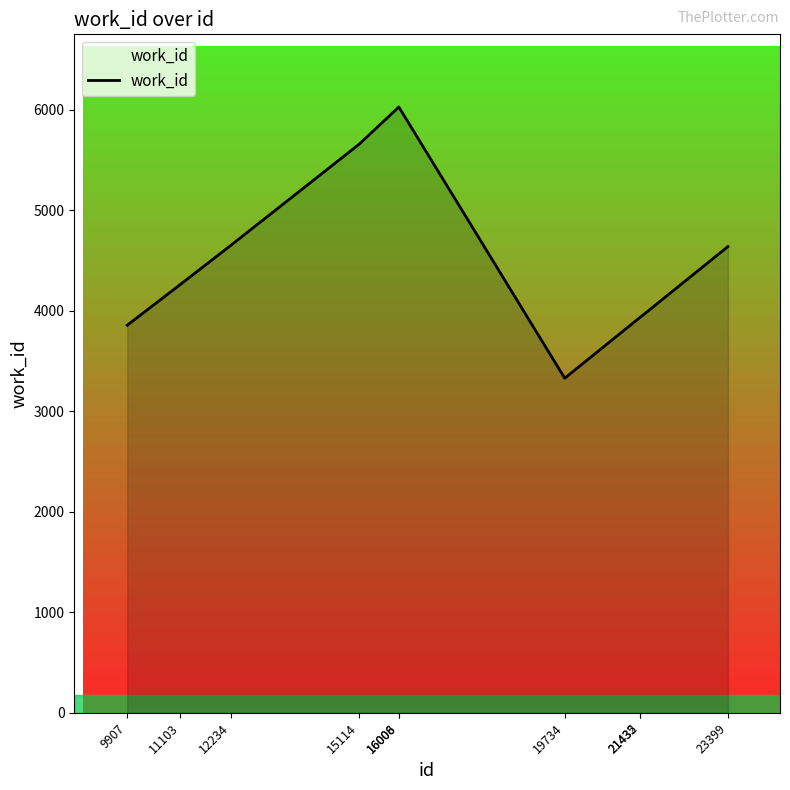

What is the difference between the maximum and minimum values?

2699